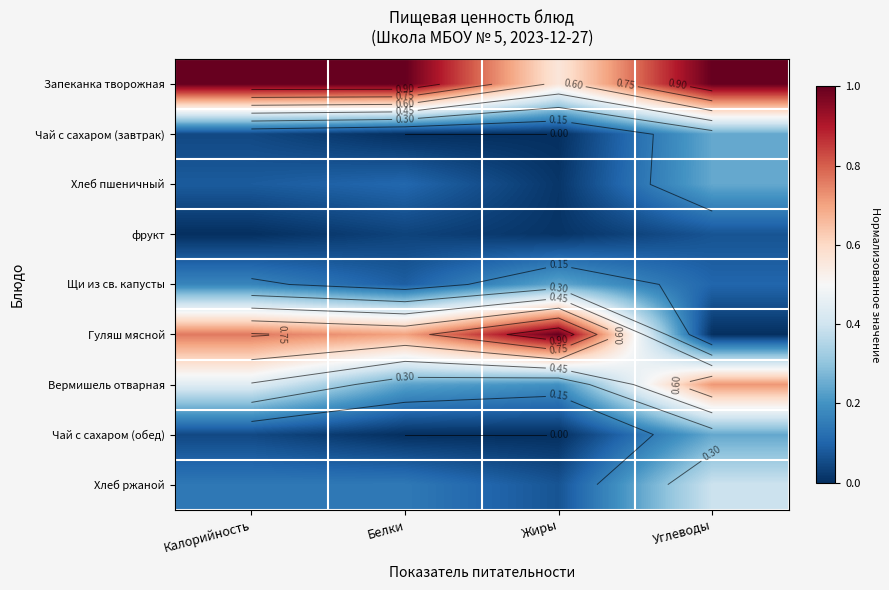

At which category does the chart reach its minimum across all series?

Белки